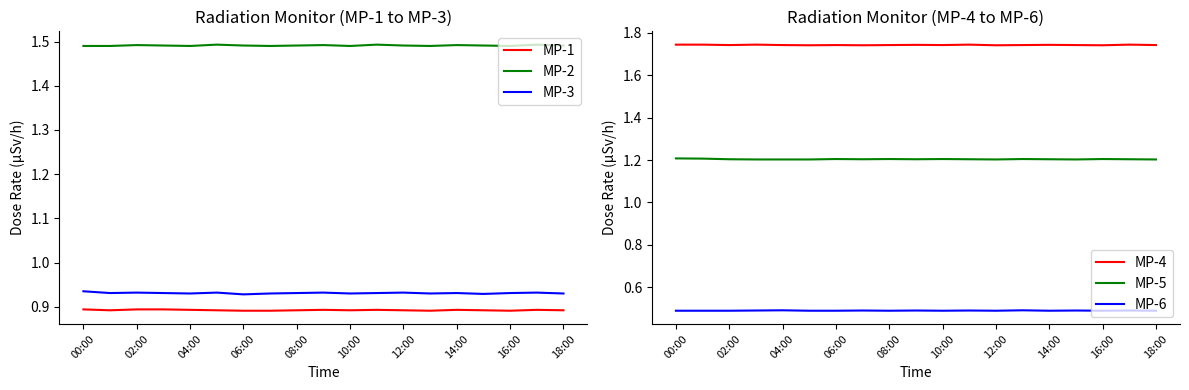

What is the average value of the MP-3 series?

0.9